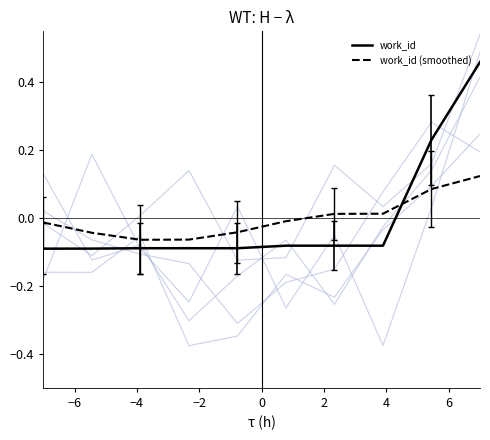

True or false: work_id has more than 1 points higher than both neighbors.

False